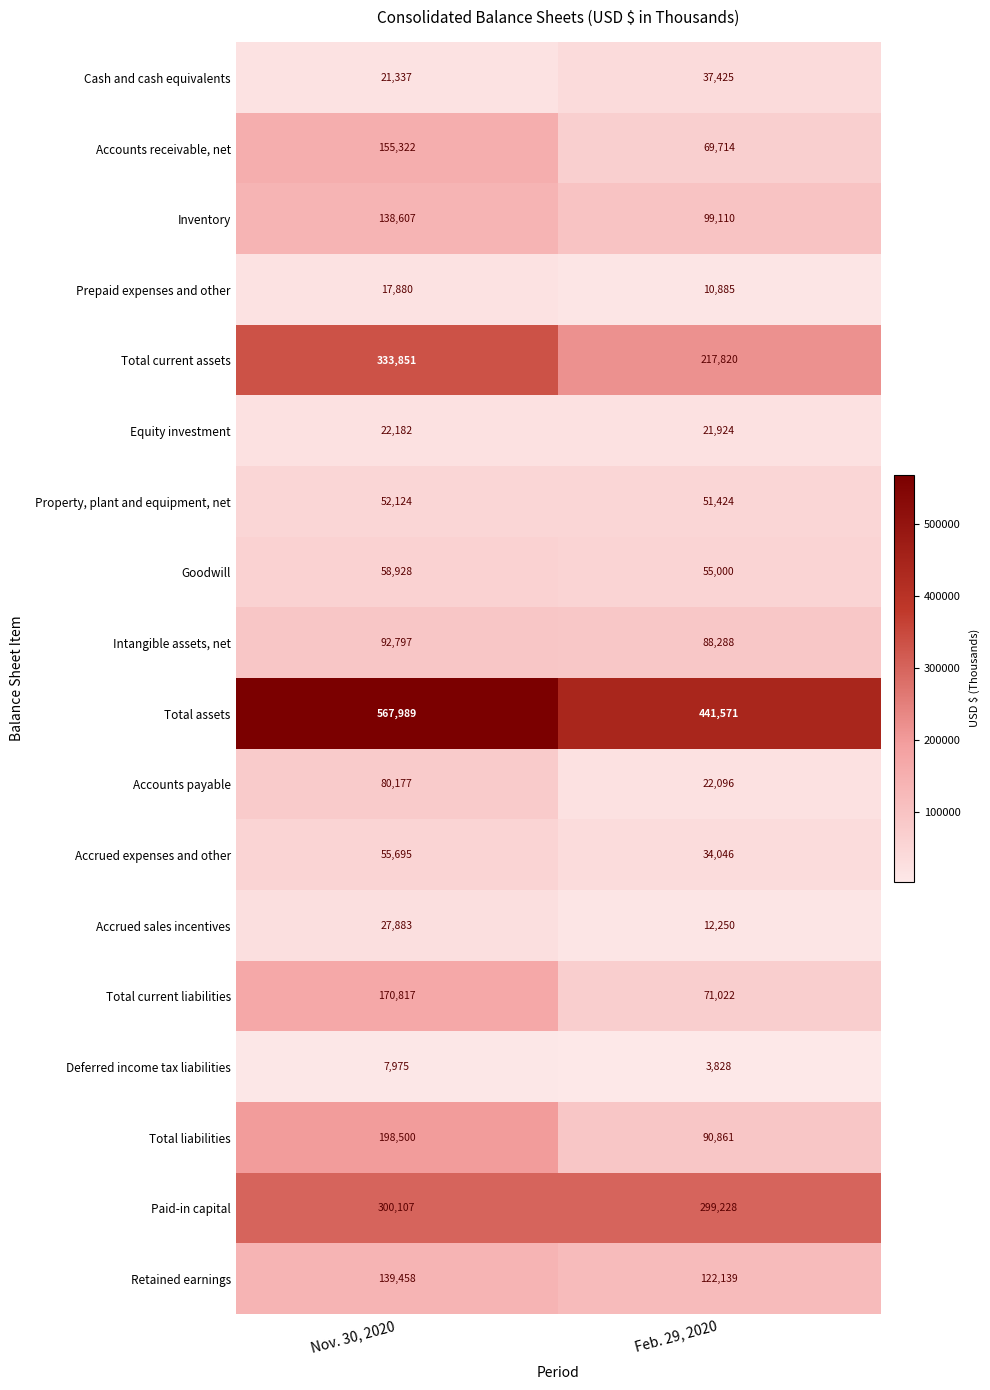

Rank the series by their maximum value, from lowest to highest.

Deferred income tax liabilities, Prepaid expenses and other, Equity investment, Accrued sales incentives, Cash and cash equivalents, Property, plant and equipment, net, Accrued expenses and other, Goodwill, Accounts payable, Intangible assets, net, Inventory, Retained earnings, Accounts receivable, net, Total current liabilities, Total liabilities, Paid-in capital, Total current assets, Total assets